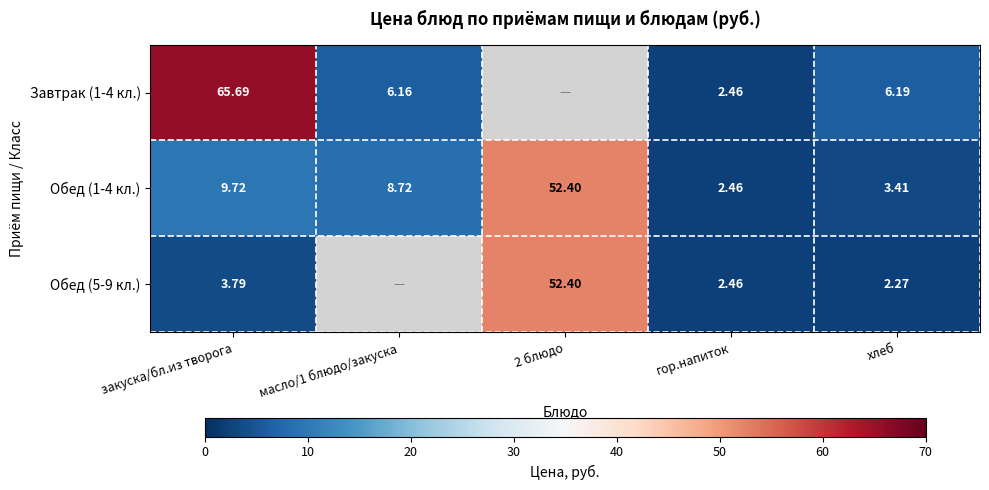

At which label does Обед (1-4 кл.) reach its minimum?

гор.напиток